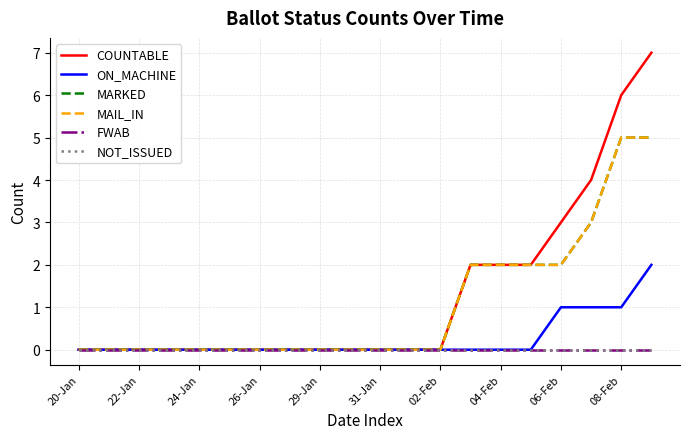

Is this an area chart (filled region under the line)?

No